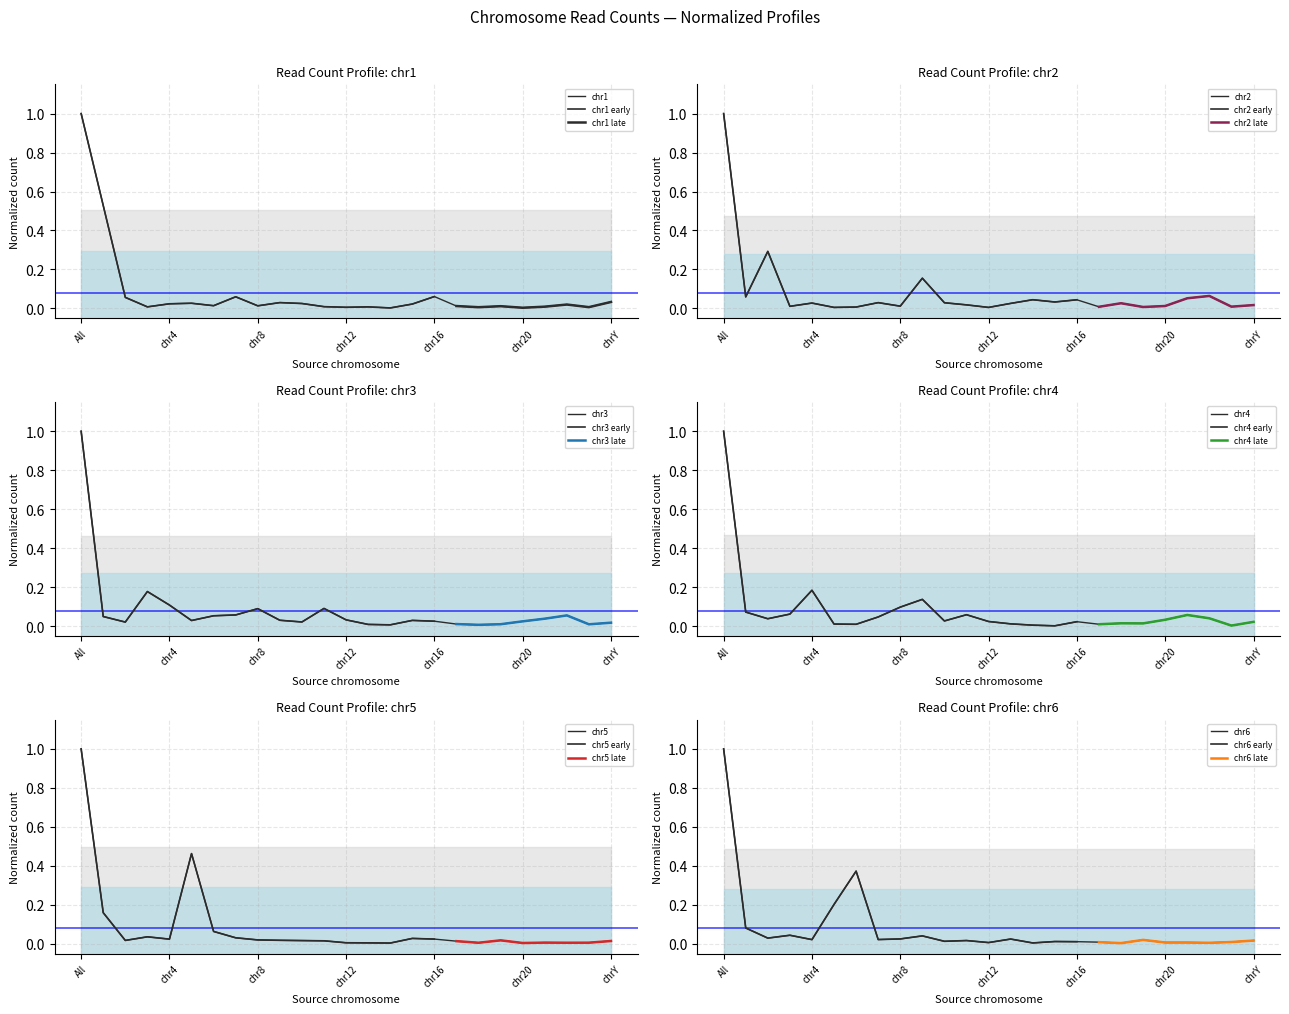

Where is chr4 nearest to the value 0?

chr15